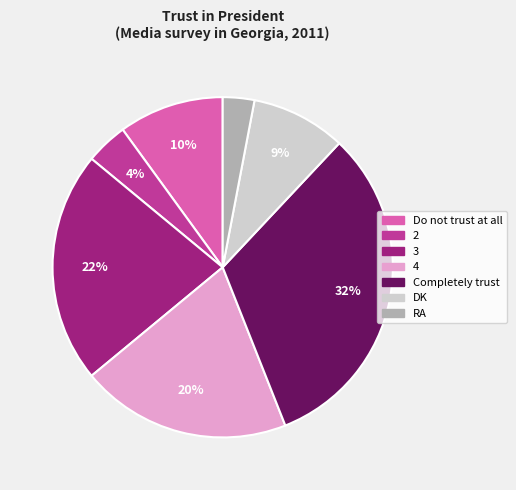

Count the number of slices in the pie.

7